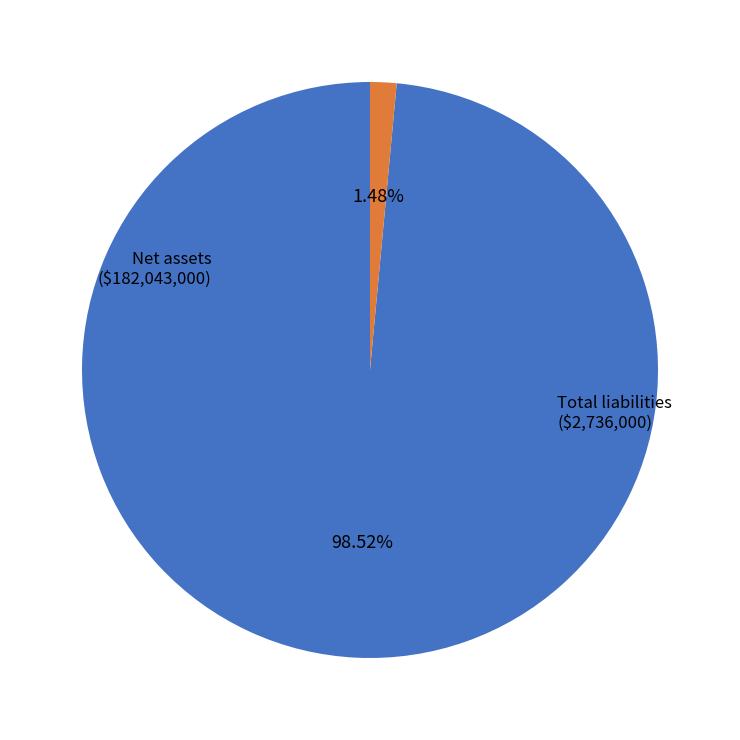

Is there a majority slice in this chart?

Yes